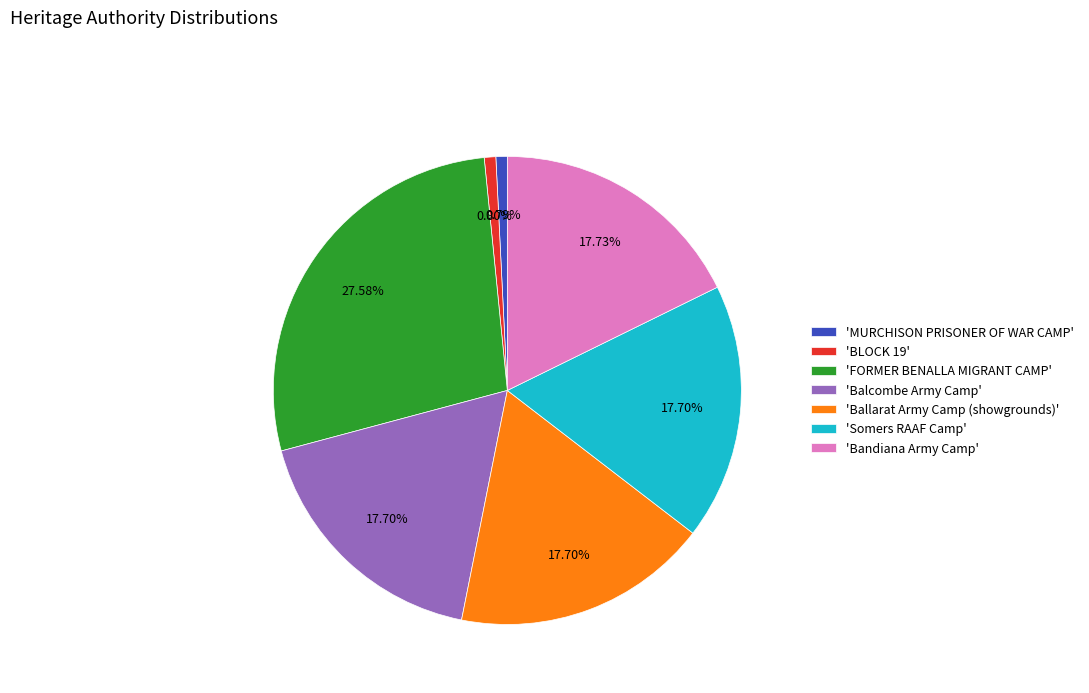

Approximately how many times larger is the value at 'Balcombe Army Camp' compared to 'Somers RAAF Camp'?

1.0